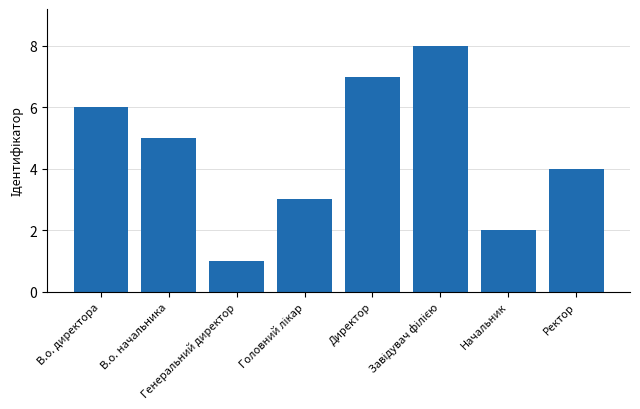

What is the sum of all values?

36